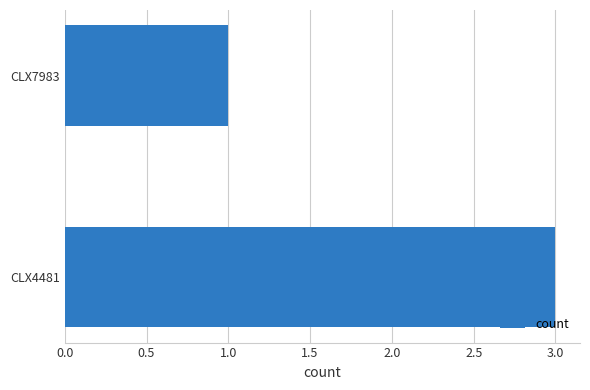

What is the ratio of the value at CLX7983 to the value at CLX4481?

0.3